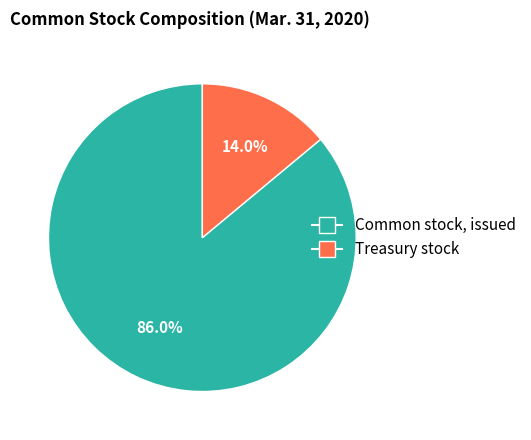

Count the number of slices in the pie.

2